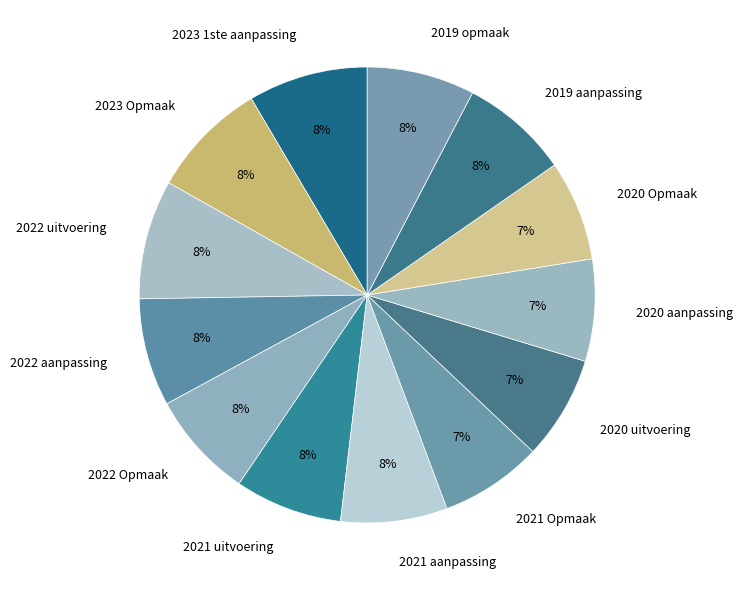

Between 2023 Opmaak and 2020 uitvoering, which is larger?

2023 Opmaak